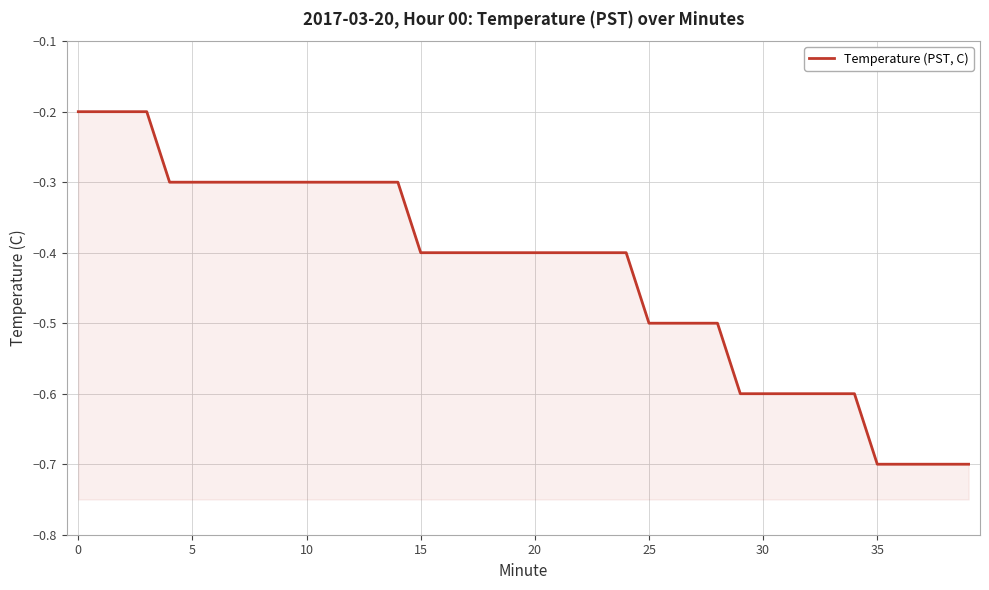

Does the chart display data point markers on the line(s)?

No